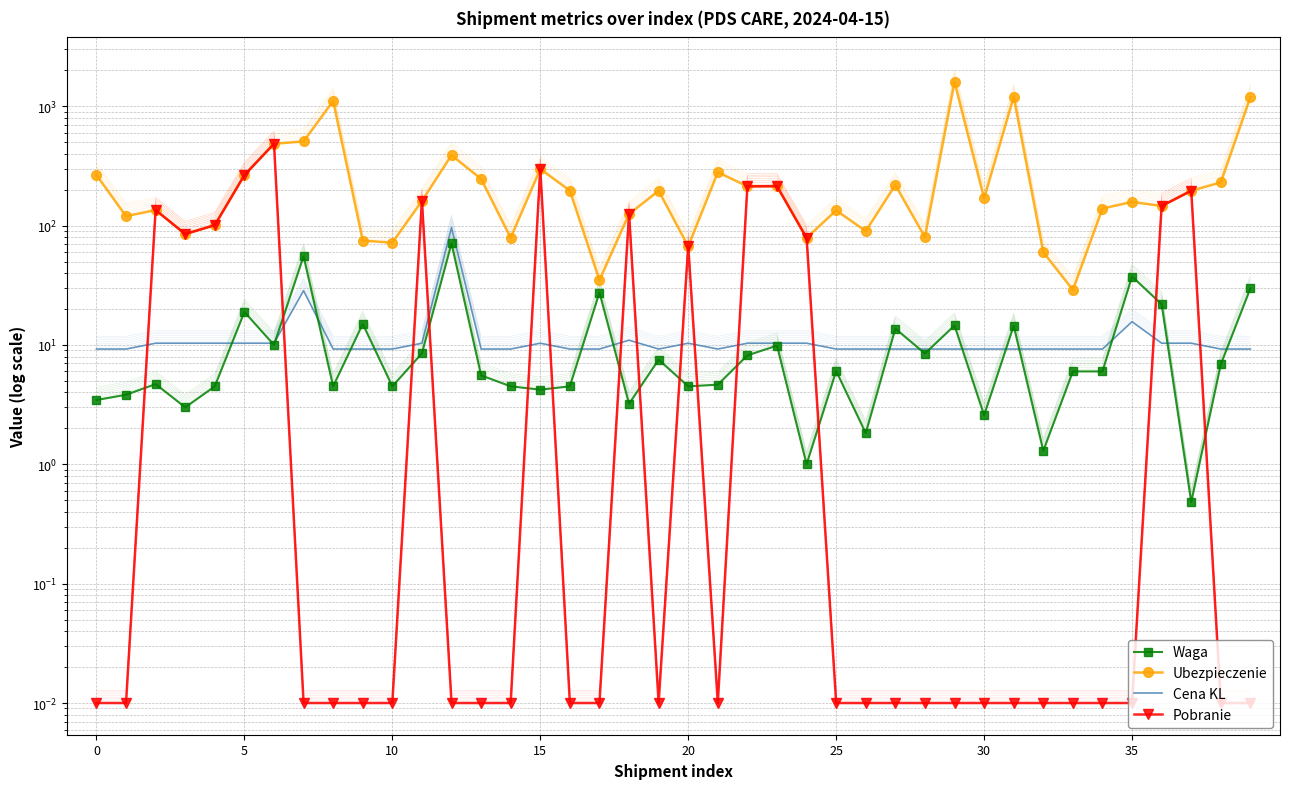

Which series changed the most between 20 and 26?

Pobranie